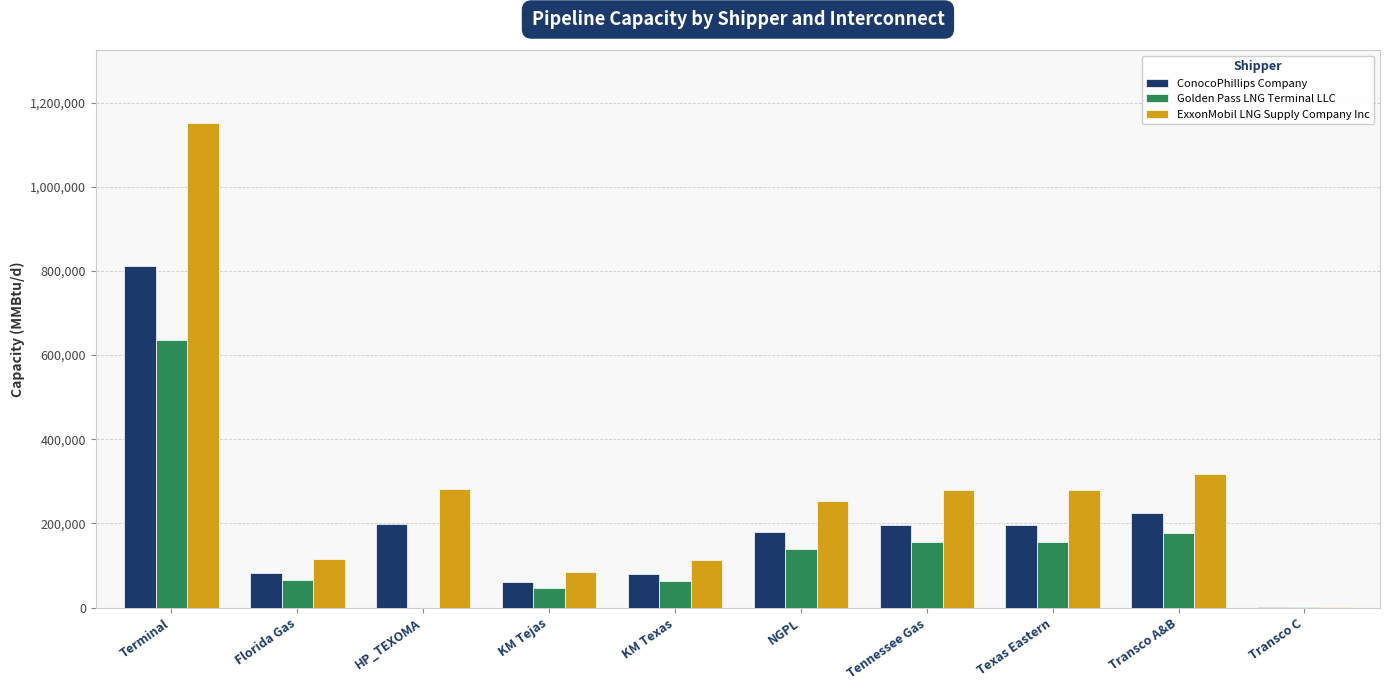

The value of ExxonMobil LNG Supply Company Inc at NGPL is 253638. True or false?

True